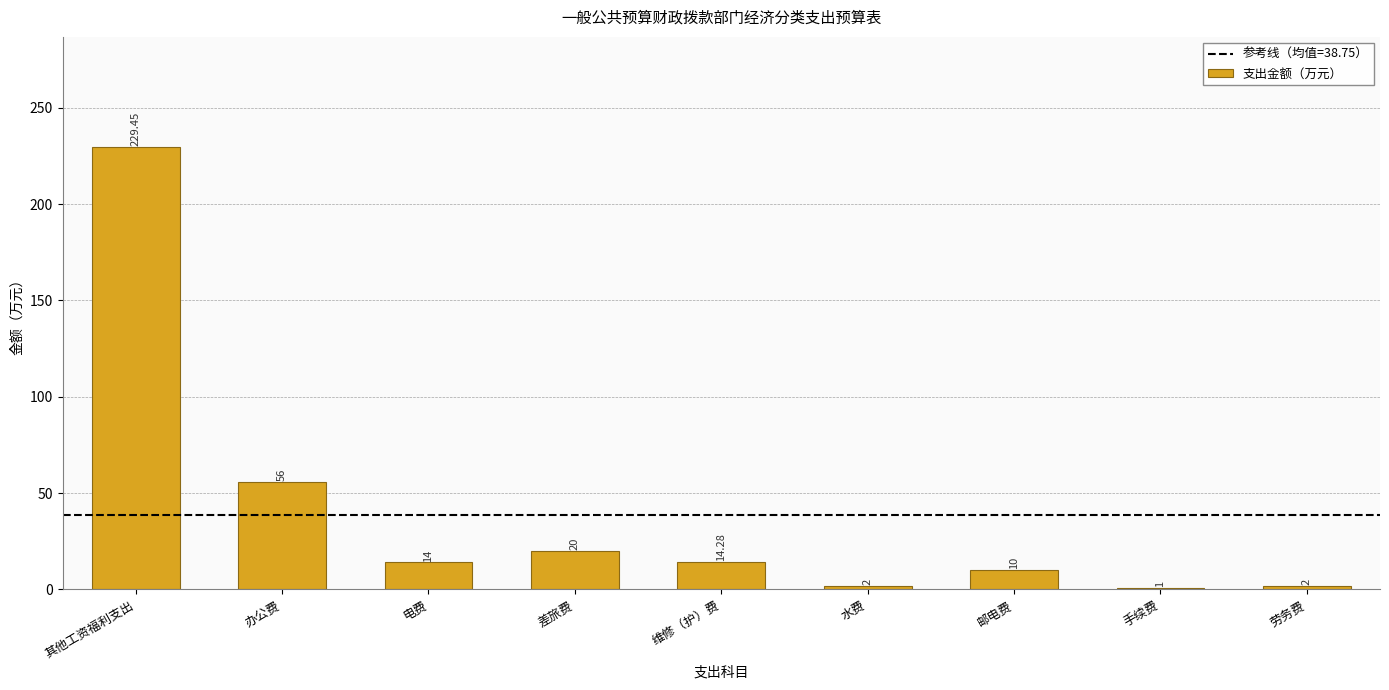

At which category does the chart reach its peak across all series?

其他工资福利支出